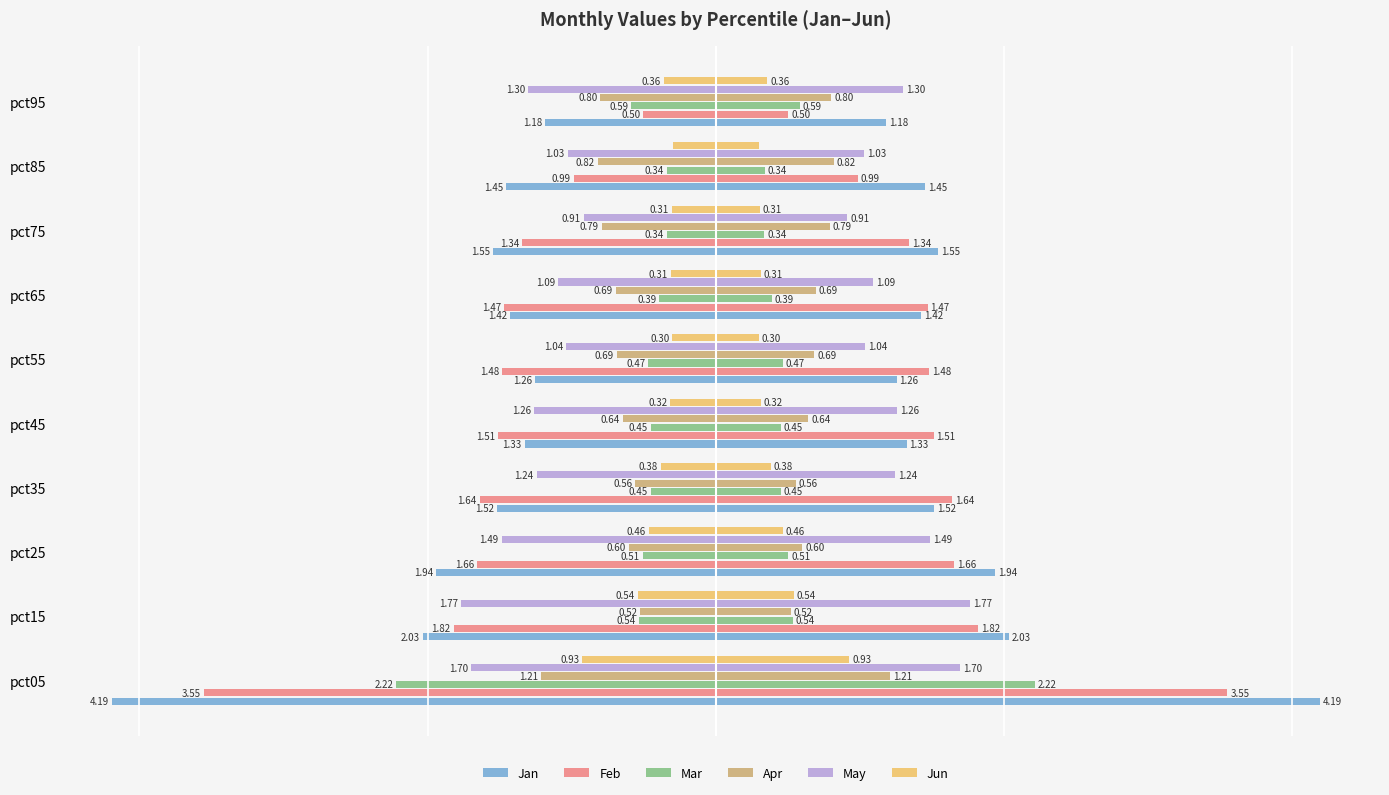

Is it true that Apr equals -1.0 at pct55?

False